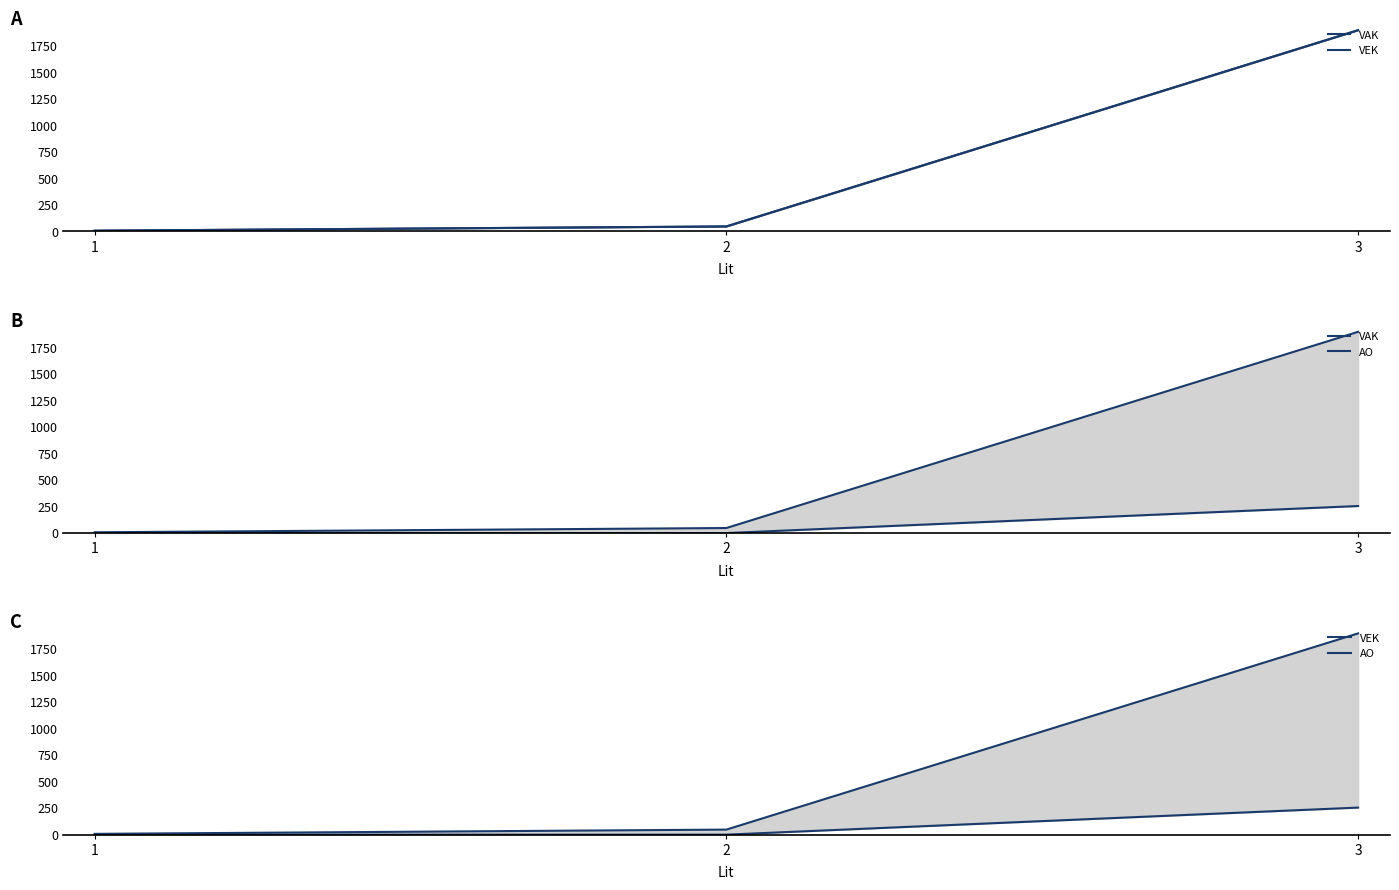

Reading left to right, list all the values displayed in this chart.

VAK: 1=7.3	2=47.4	3=1894.7
VEK: 1=7.3	2=47.4	3=1894.7
AO: 1=0.0	2=0.0	3=254.7